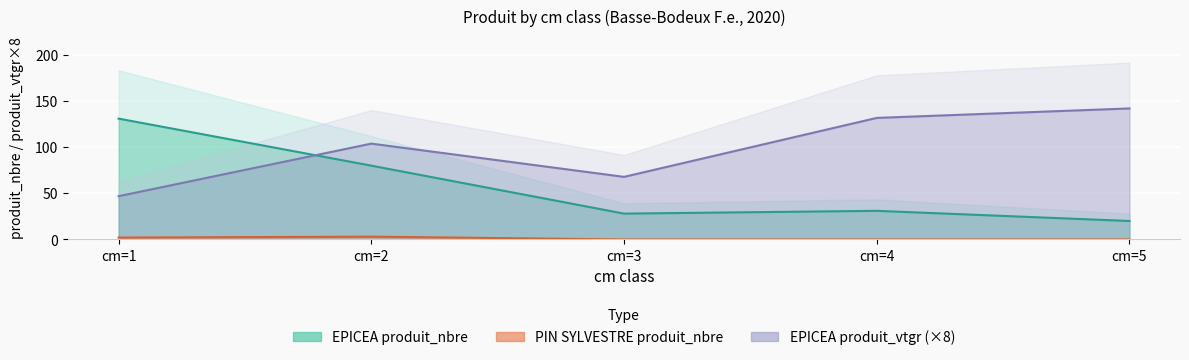

The PIN SYLVESTRE produit_nbre series shows -1.7 at cm=5. True or false?

False